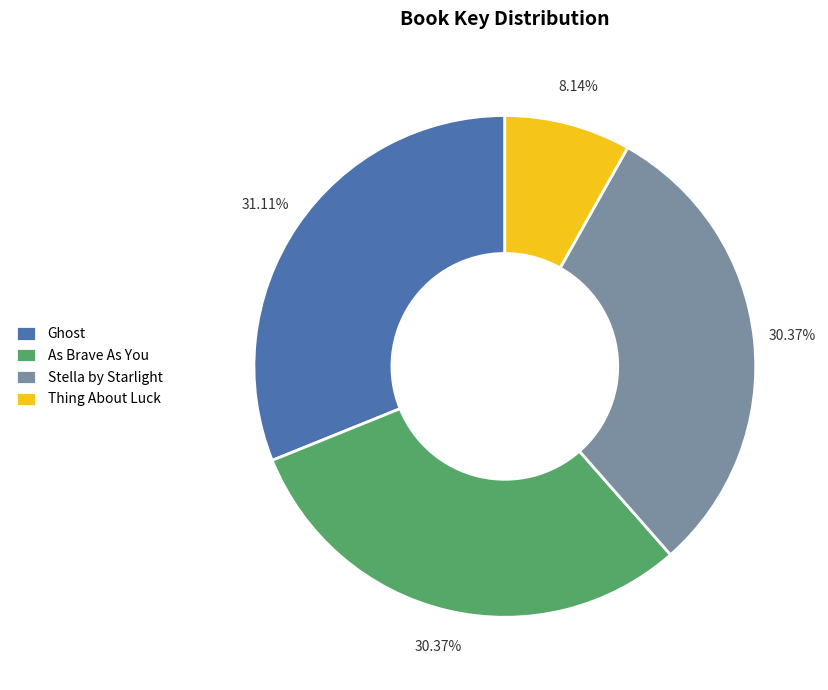

Which category has the smallest portion of the pie?

Thing About Luck